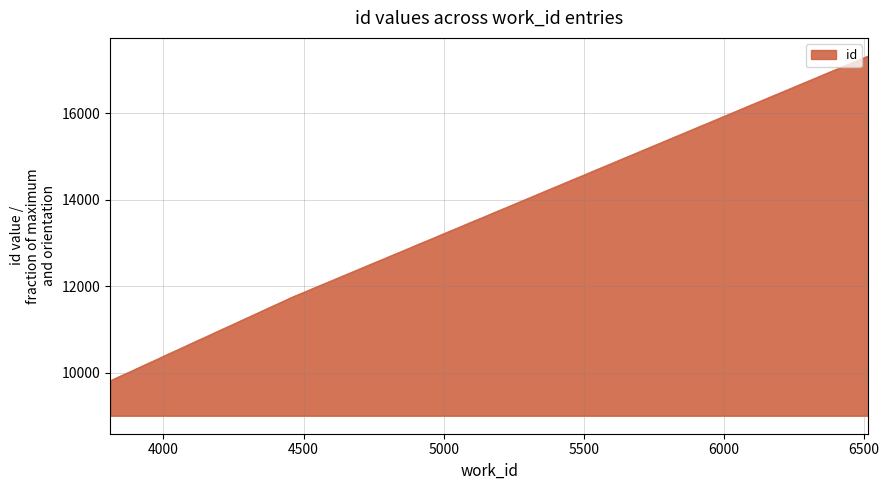

What is the greatest value displayed?

17328.0